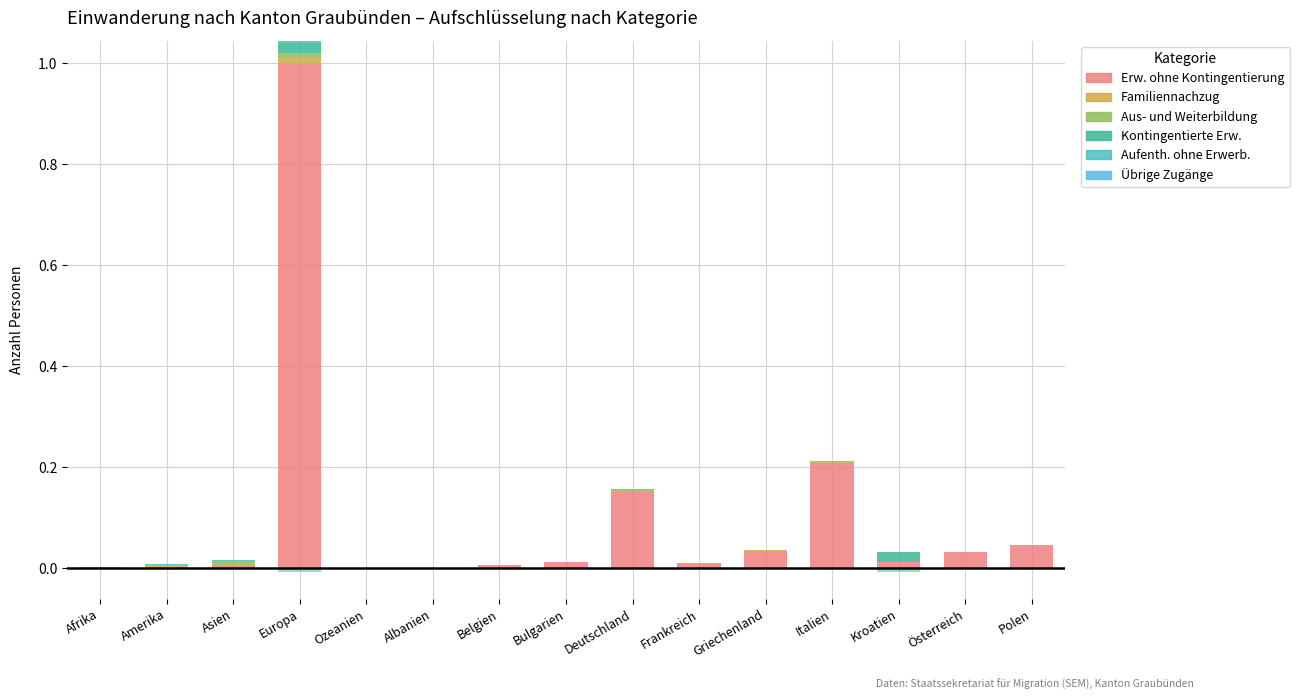

How many groups of bars are there?

15